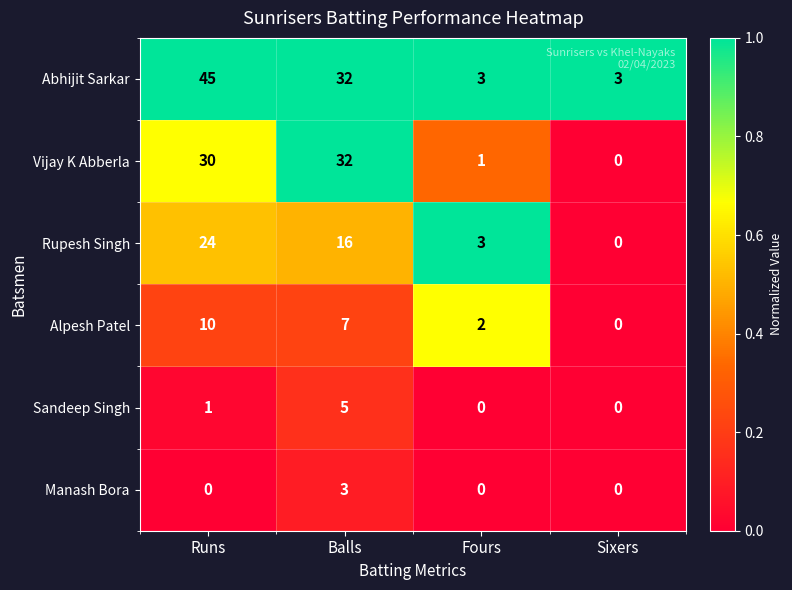

The value of Alpesh Patel at Fours is 3. True or false?

False